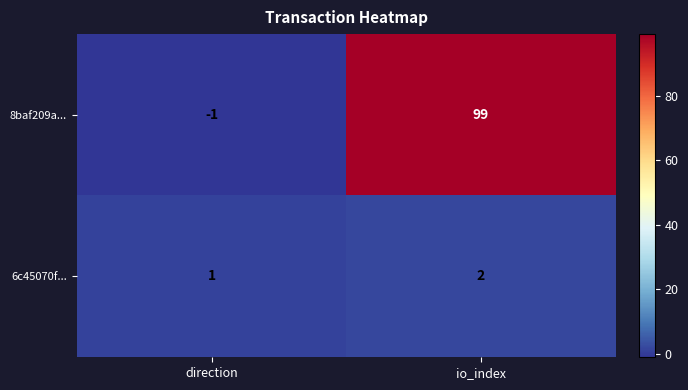

What is the smallest value displayed?

-1